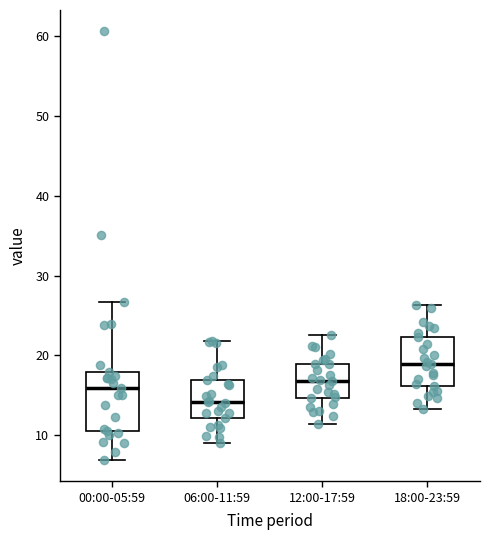

Where is the upper edge of the box for 06:00-11:59 on the y-axis? The values are not printed on the chart, so give them approximately, as read against the axis.

17